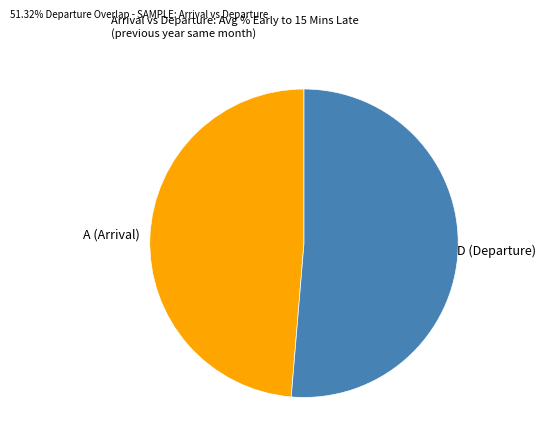

Is there a majority slice in this chart?

Yes